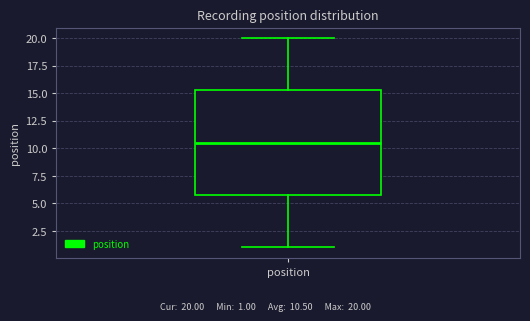

Where does the lower whisker of the box for position end on the y-axis? The values are not printed on the chart, so give them approximately, as read against the axis.

1.0